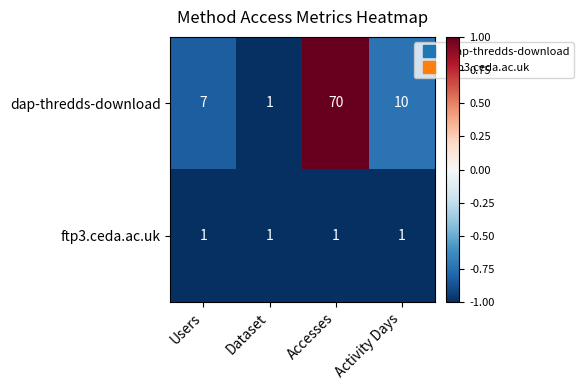

Which series has the widest spread of values?

dap-thredds-download